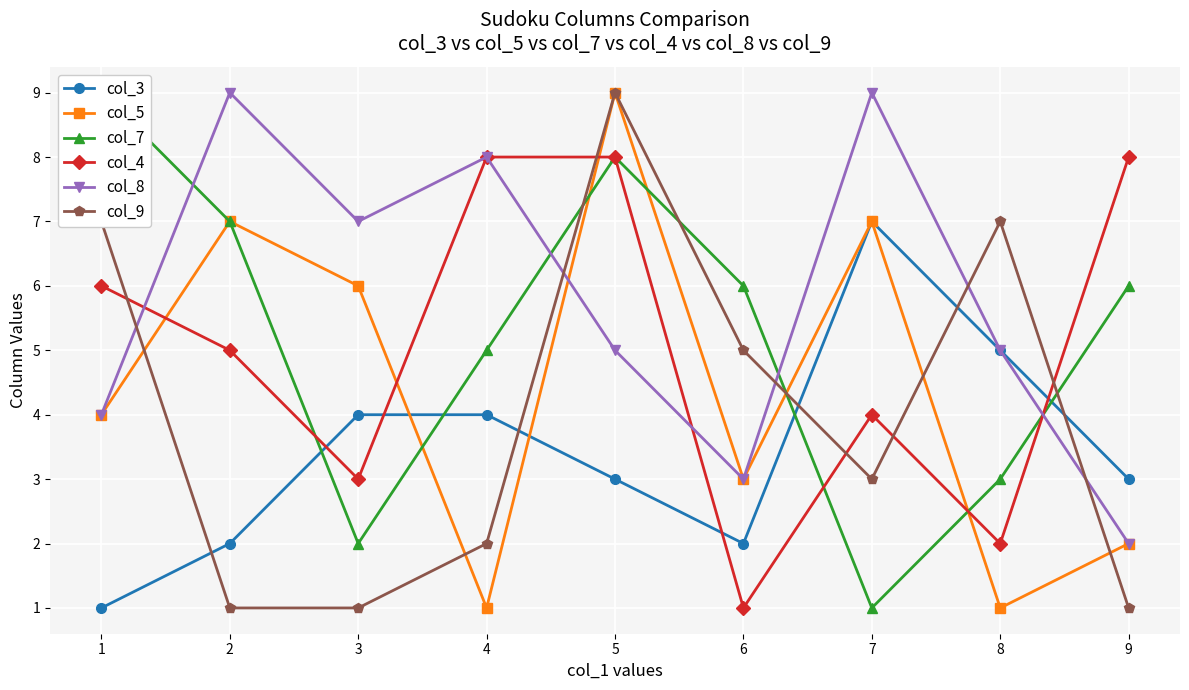

Which series has the largest total across all categories?

col_8